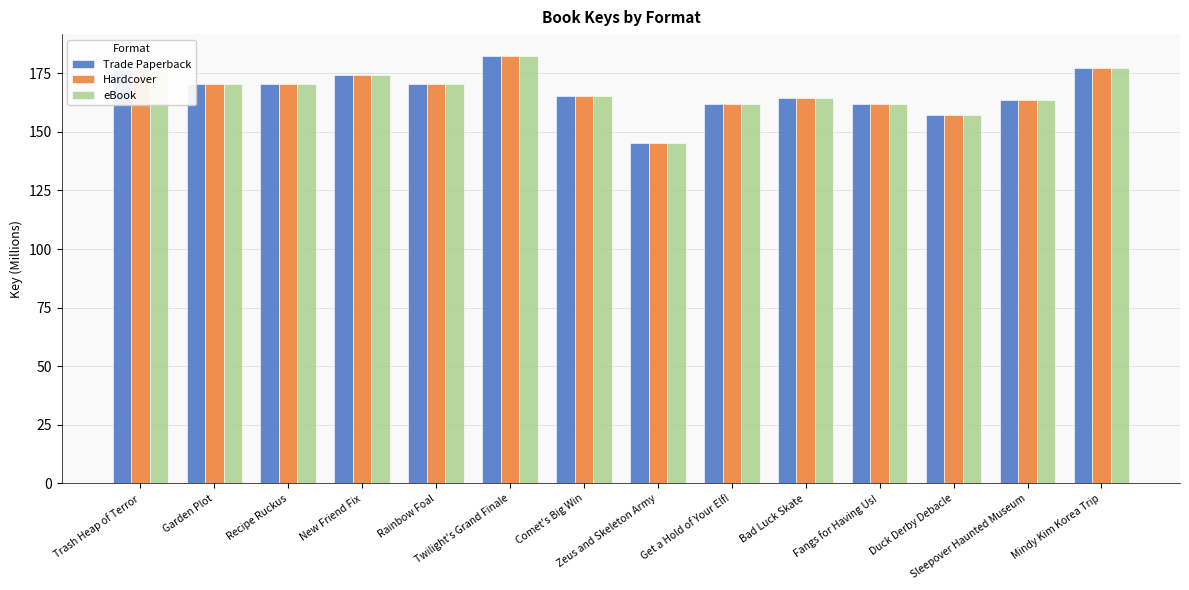

How many bars are there in each group?

3